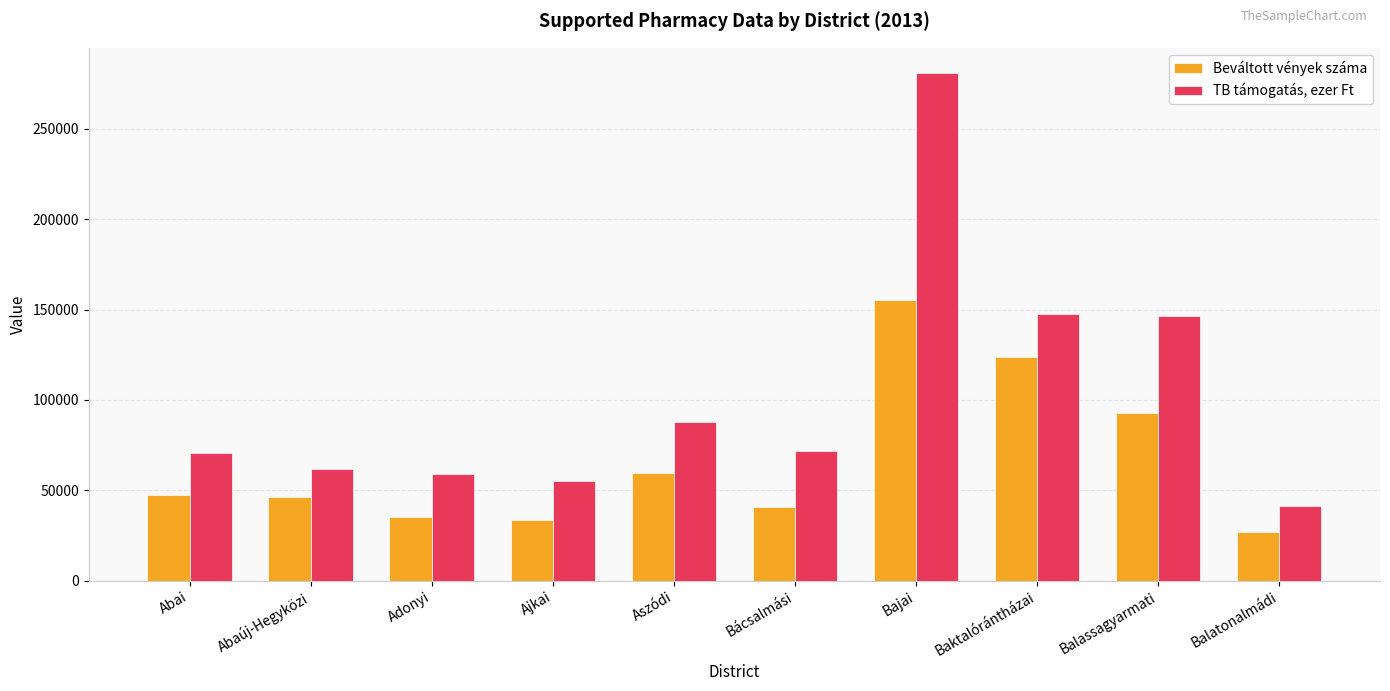

What is the difference between the Beváltott vények száma values at Baktalórántházai and Adonyi?

88652